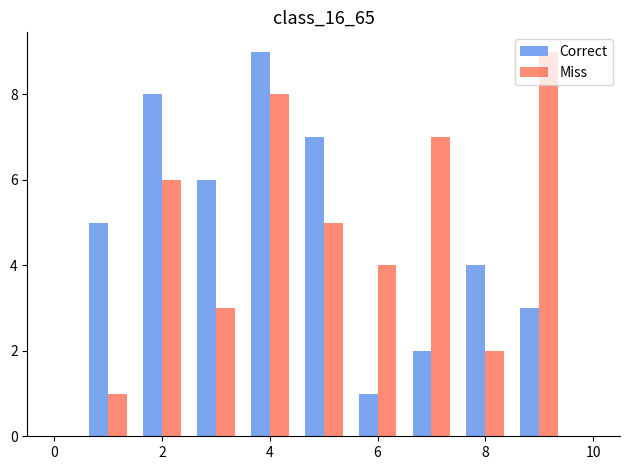

What is the difference between the maximum and second lowest values in the Correct series?

7